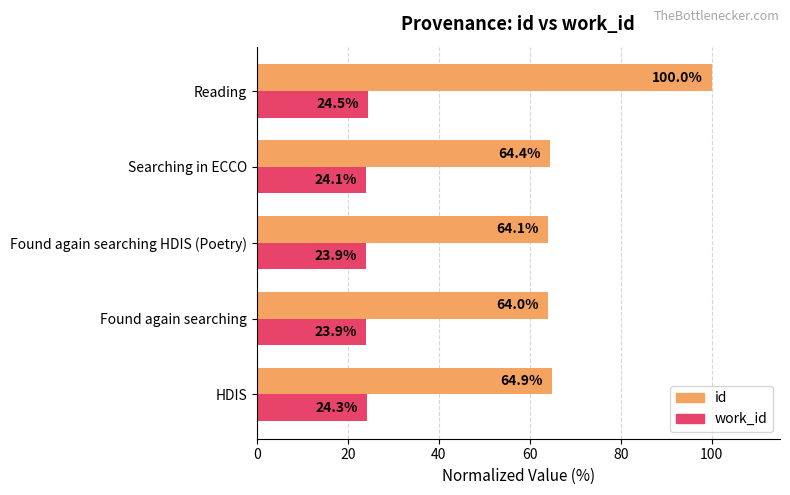

Which series has the largest total across all categories?

id